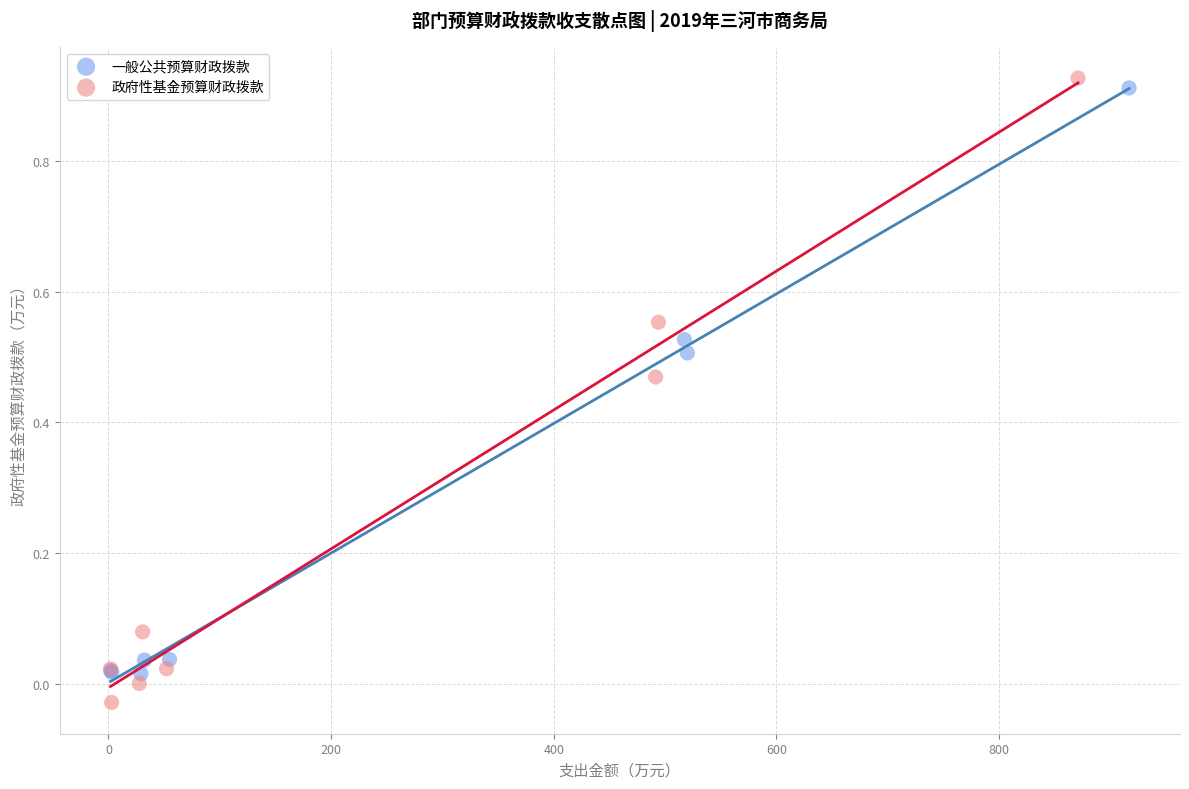

Which series has the widest spread of Y values?

政府性基金预算财政拨款